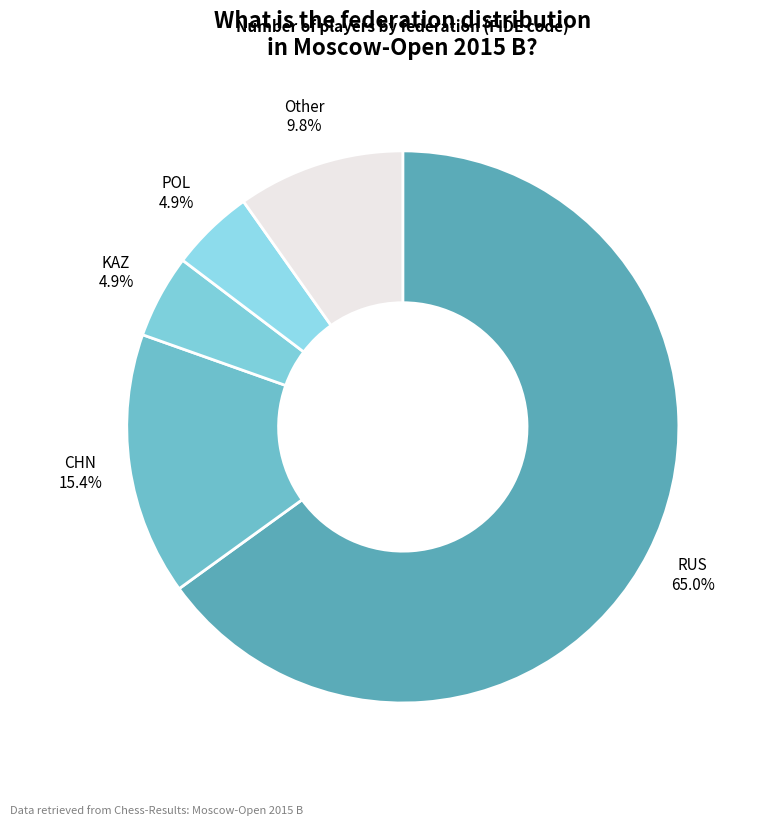

To the nearest percent, what is the average slice percentage?

20%